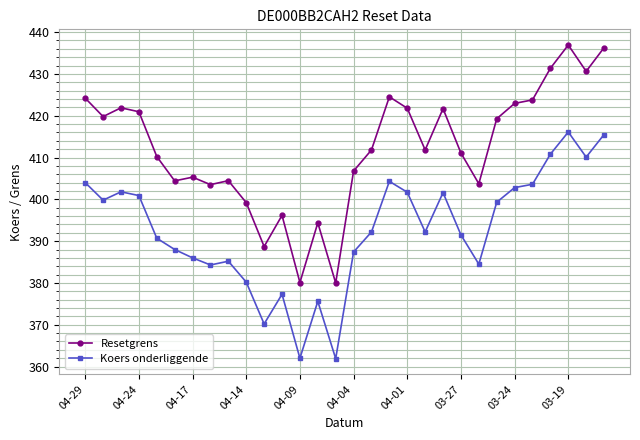

What is the difference between the maximum and minimum values in the Resetgrens series?

56.9